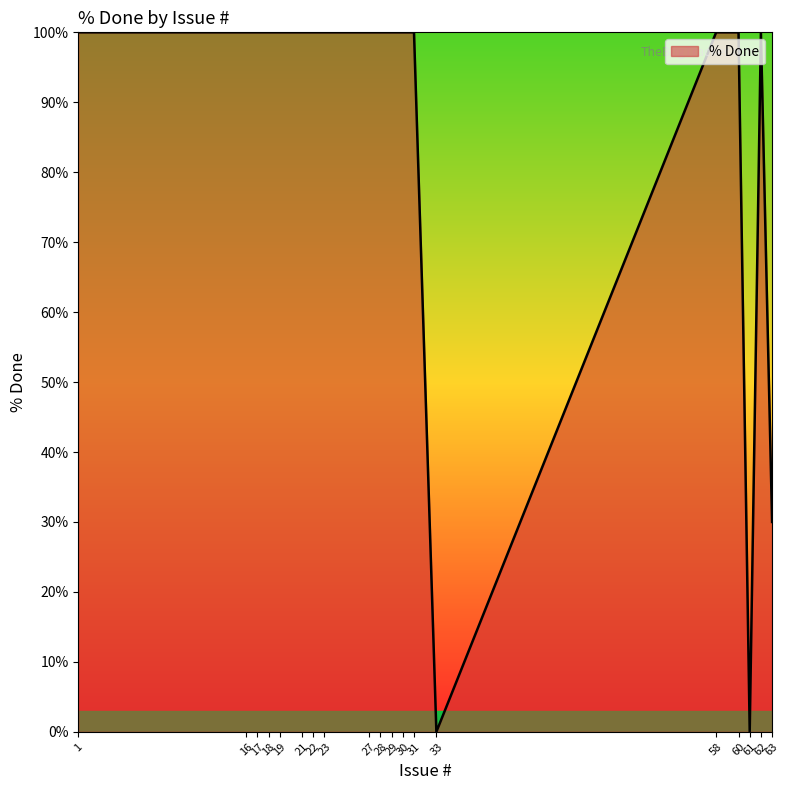

What is the difference between the maximum and minimum values?

100